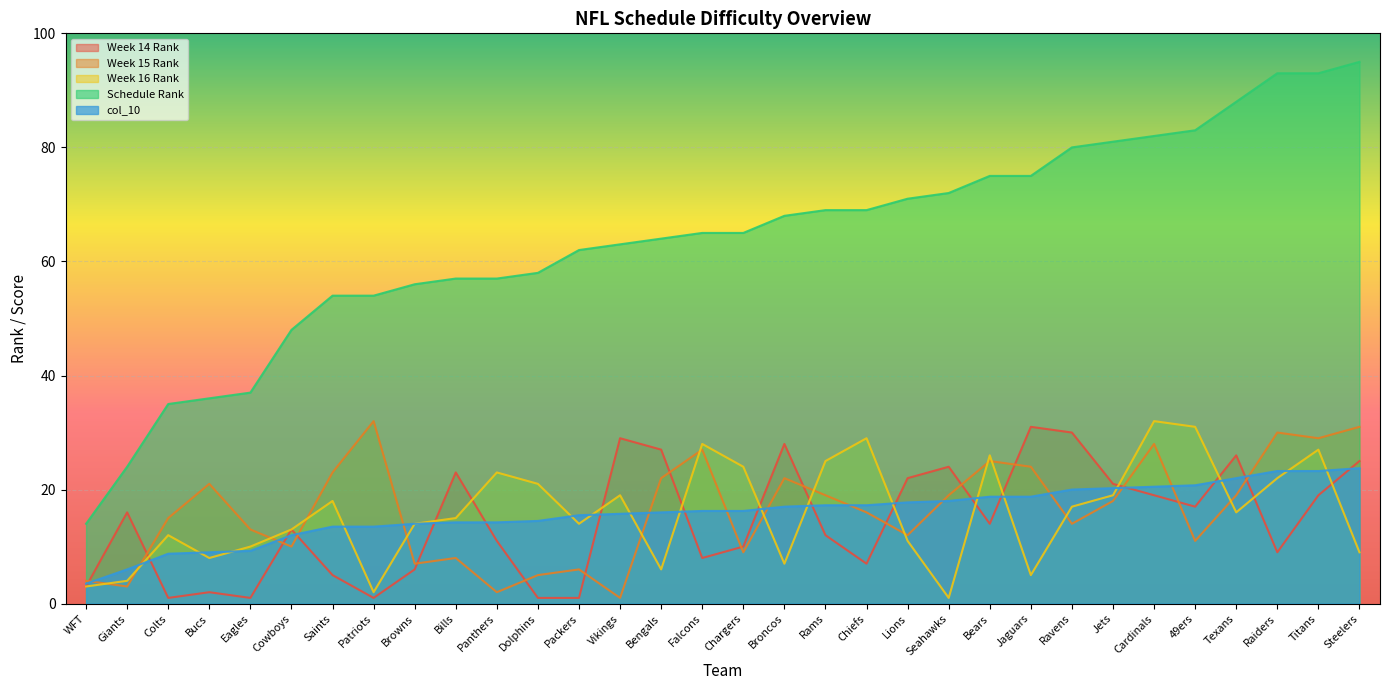

What position from the right is Colts?

30